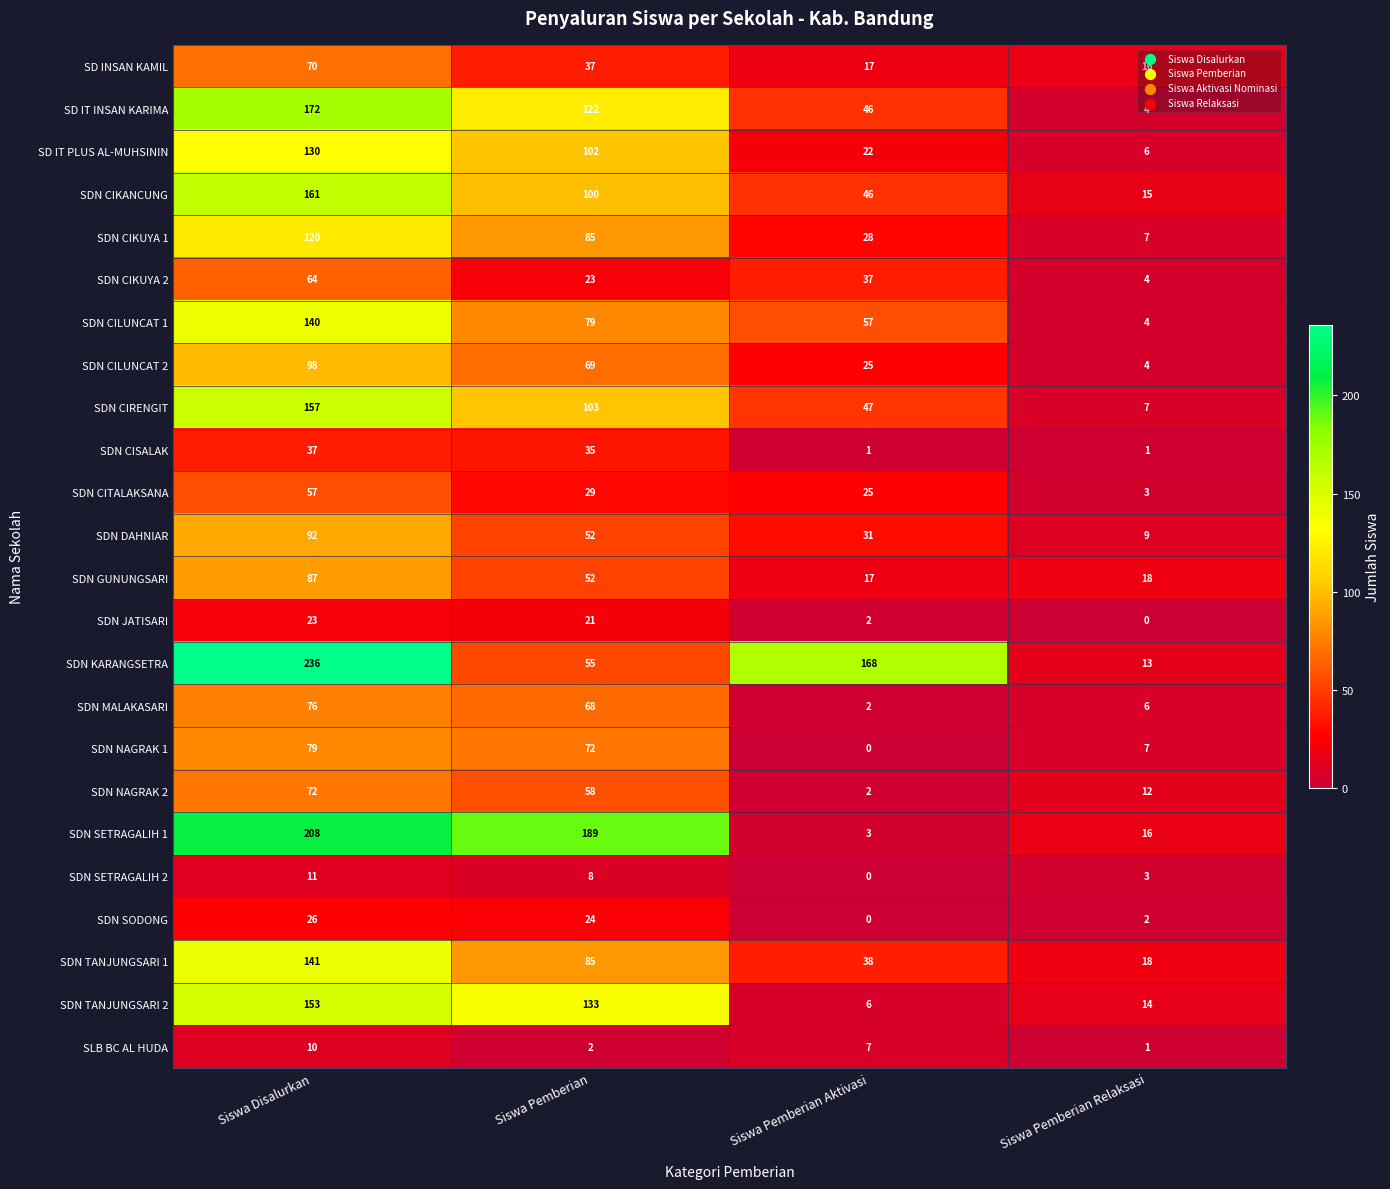

The value of SDN CIRENGIT at Siswa Pemberian Aktivasi is 31. True or false?

False